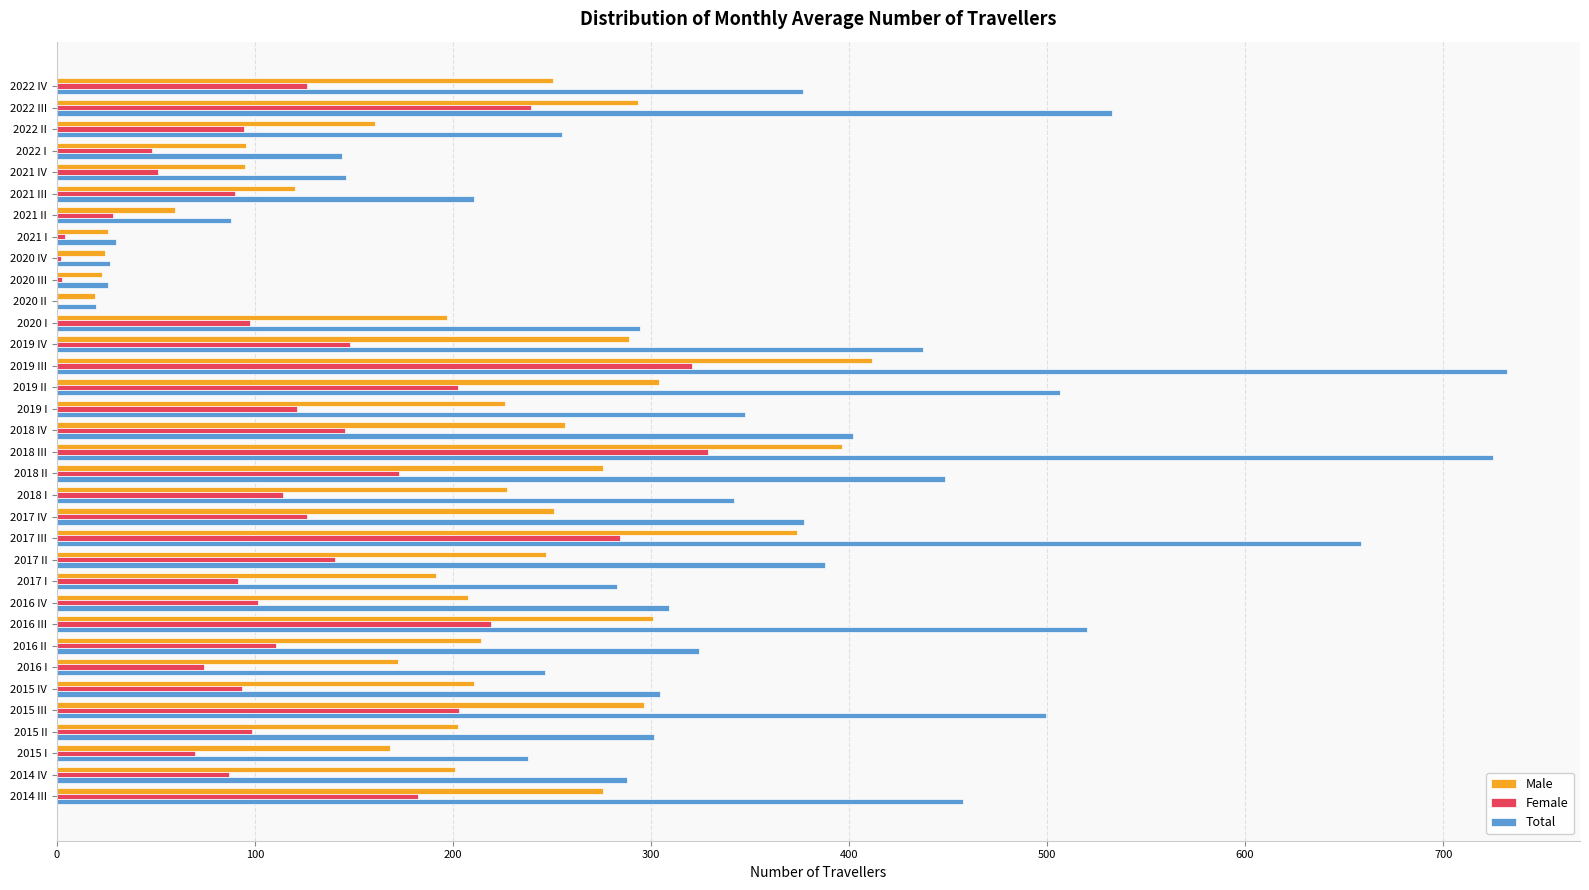

The value of Male at 2018 IV is 256.5. True or false?

True